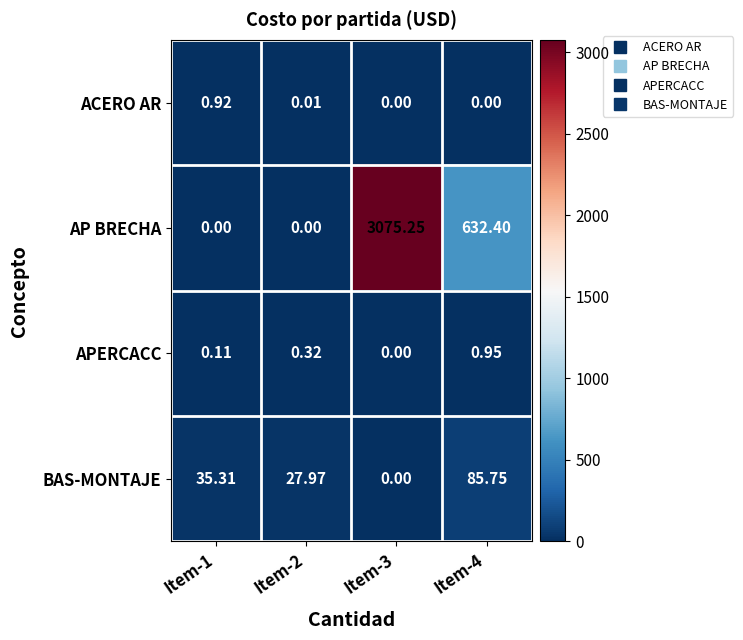

Which series changed the most between Item-2 and Item-4?

AP BRECHA